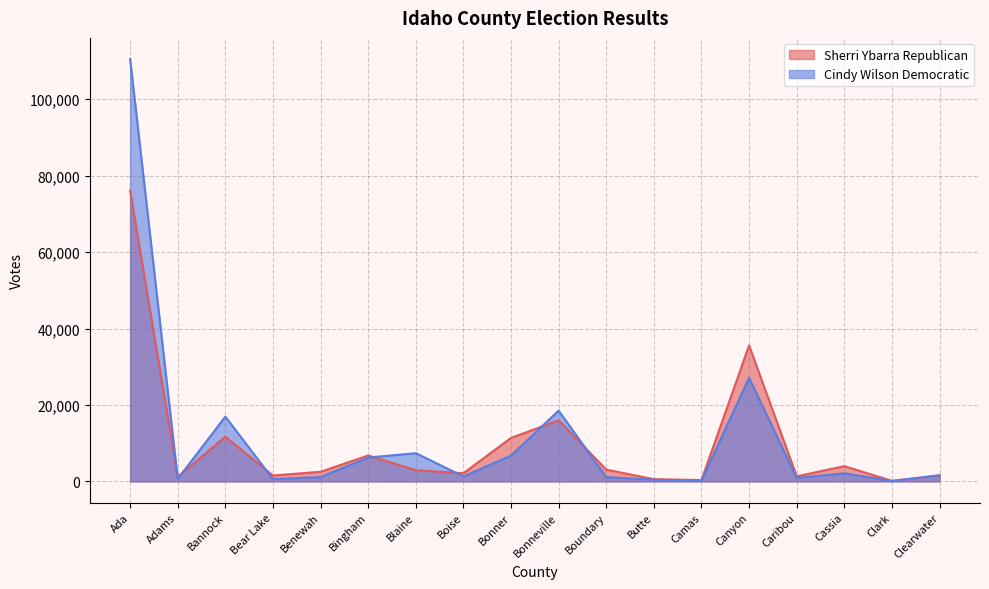

Does the chart have visible grid lines?

Yes